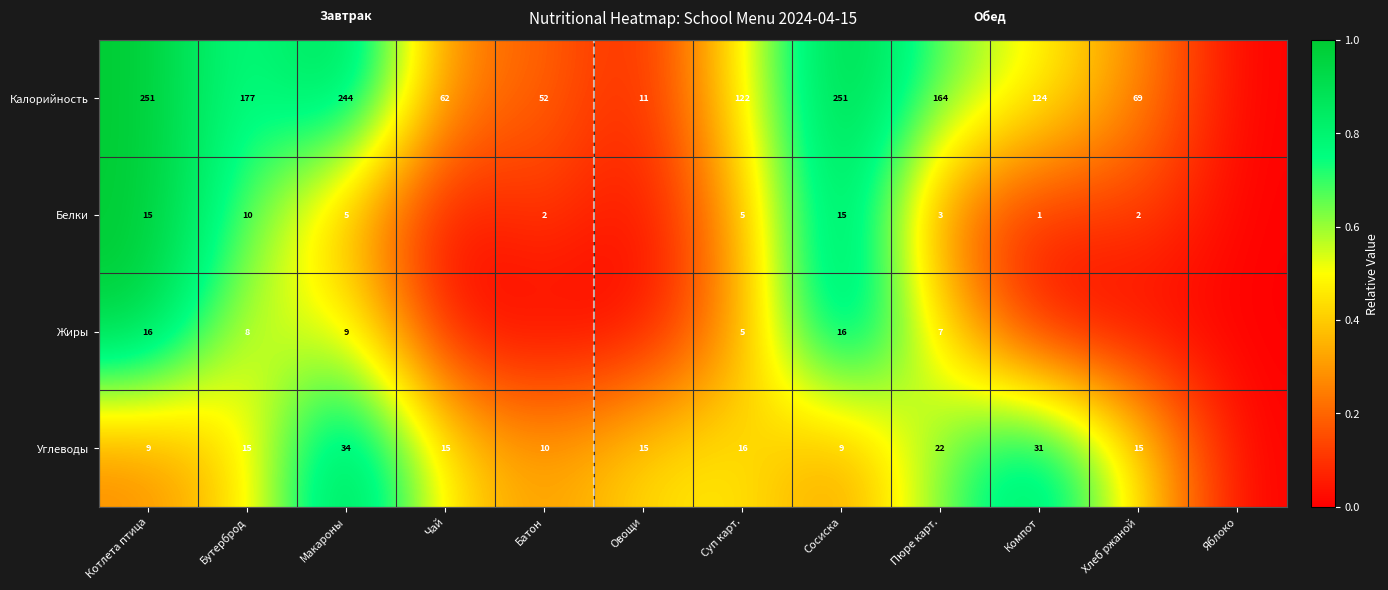

The Калорийность series shows 14 at Овощи. True or false?

False